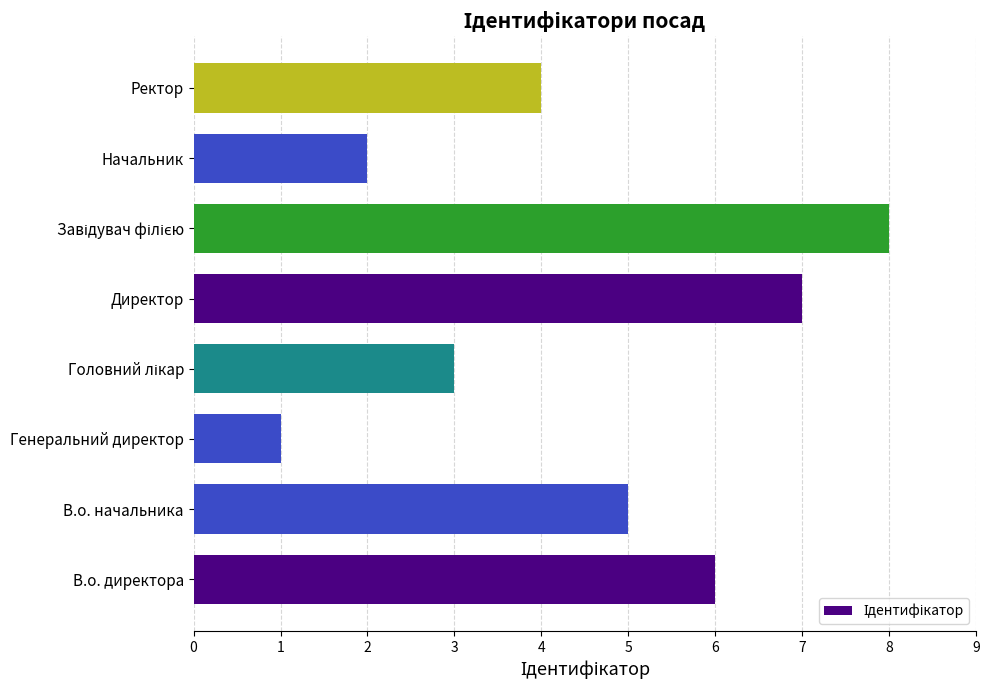

At which category does the chart reach its minimum across all series?

Генеральний директор